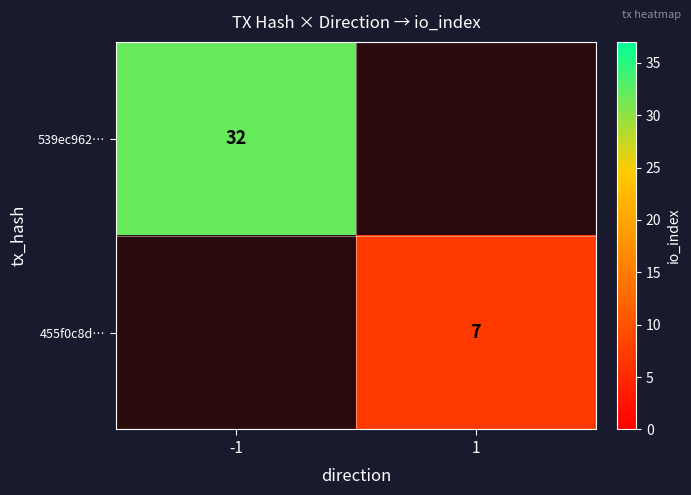

The value of 539ec962… at -1 is 53. True or false?

False